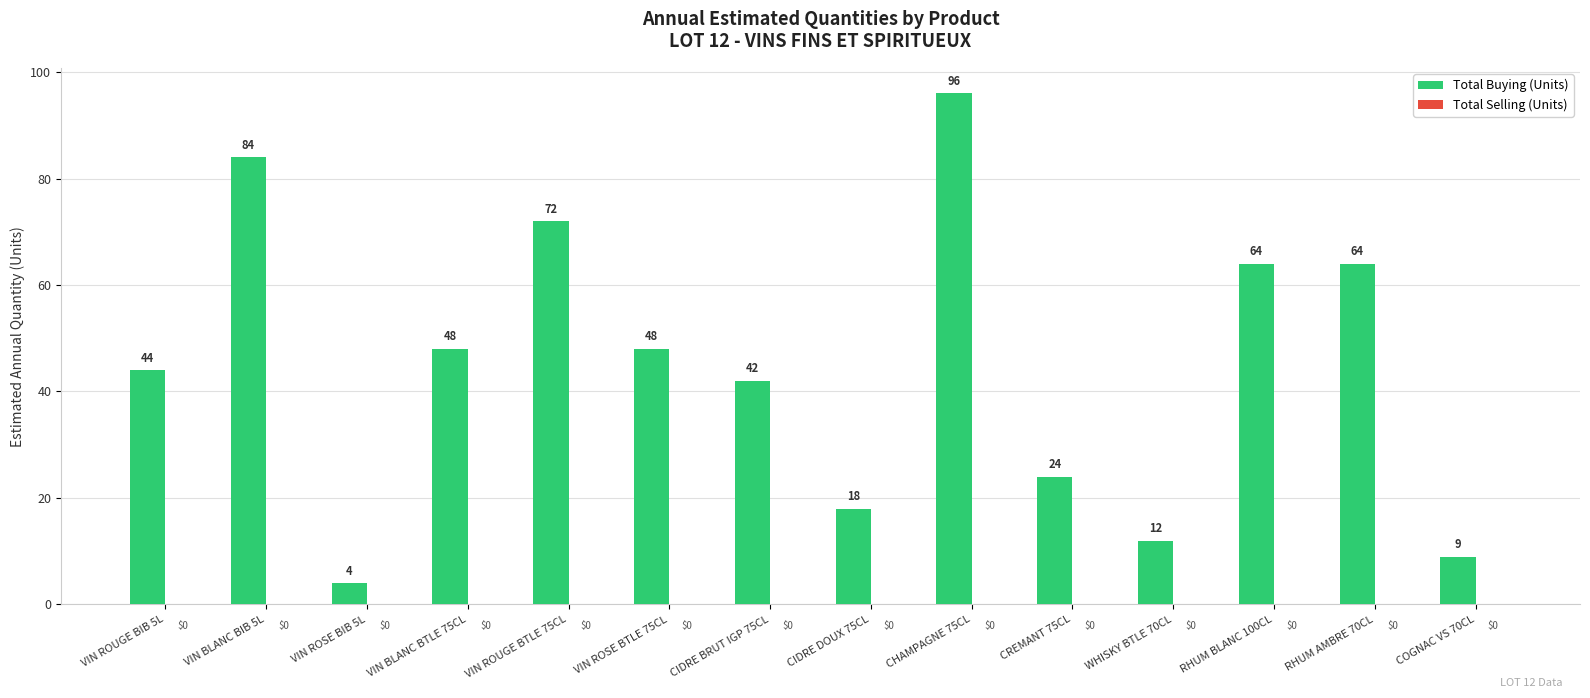

What is the approximate value at VIN ROSE BTLE 75CL, to the nearest 5?

50